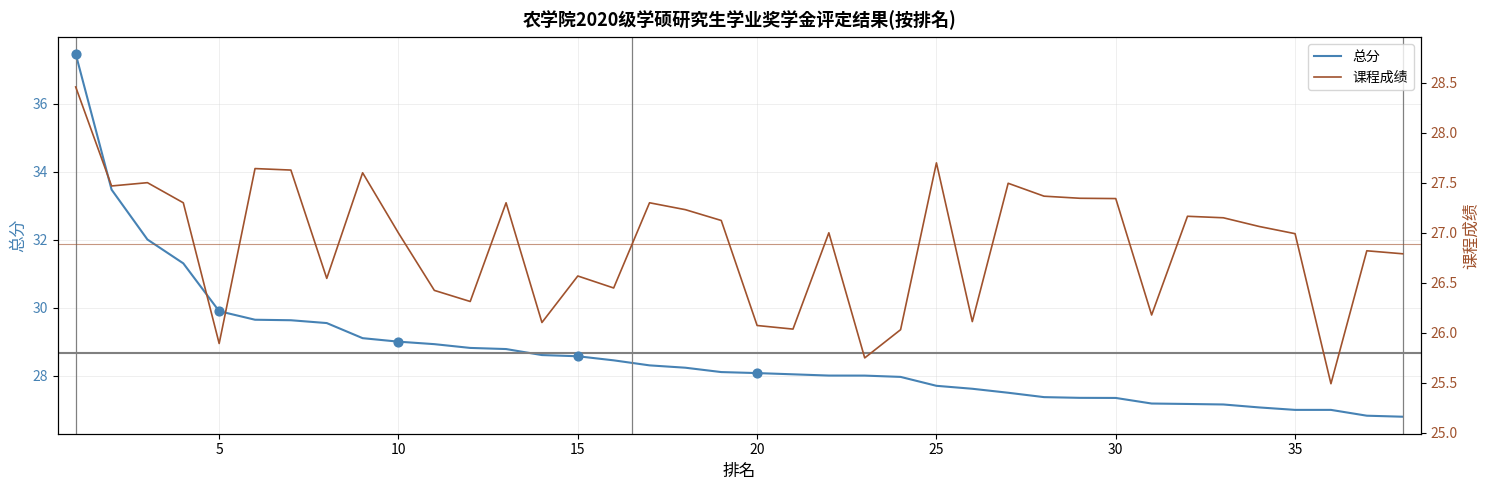

Which series contains the lowest Y value?

课程成绩